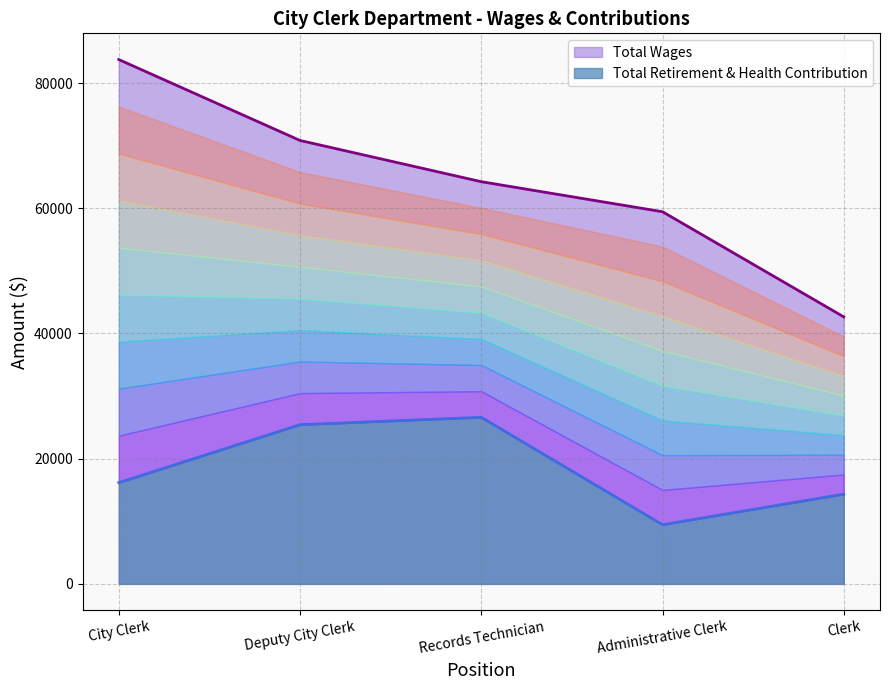

What is the highest value of the Total Retirement & Health Contribution series?

26609